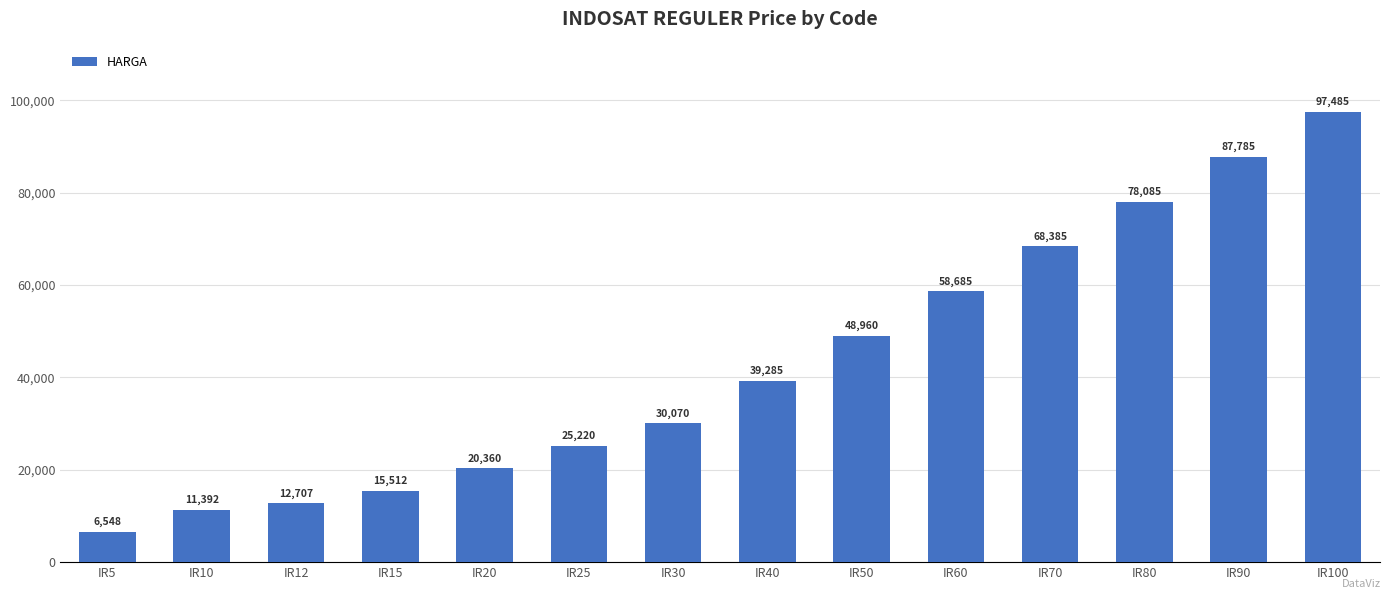

Which has a higher value, IR25 or IR50?

IR50